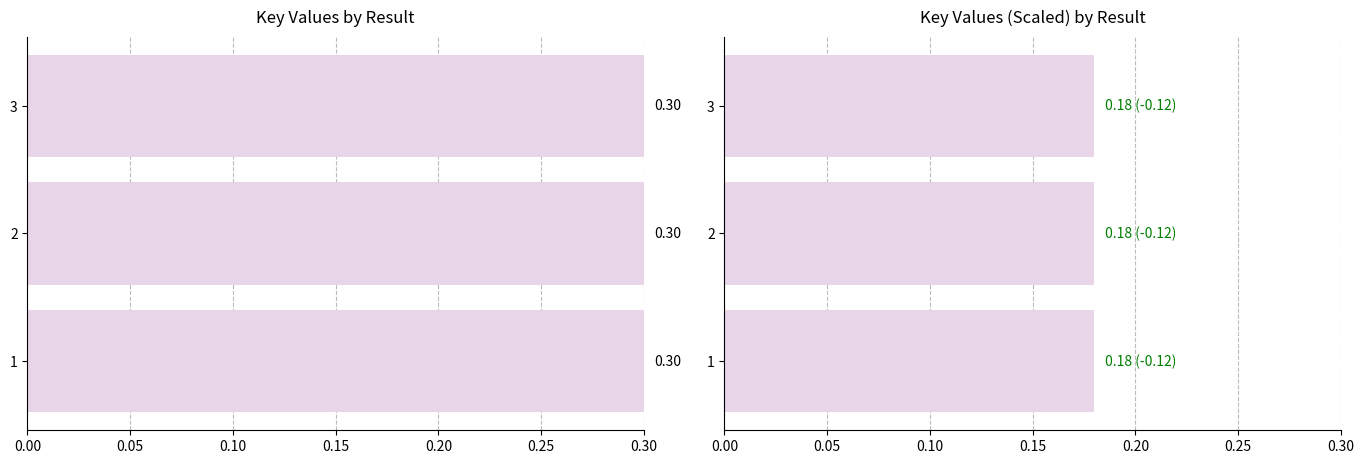

What is the value of the Key (scaled) bar at the 2nd from the left?

0.2